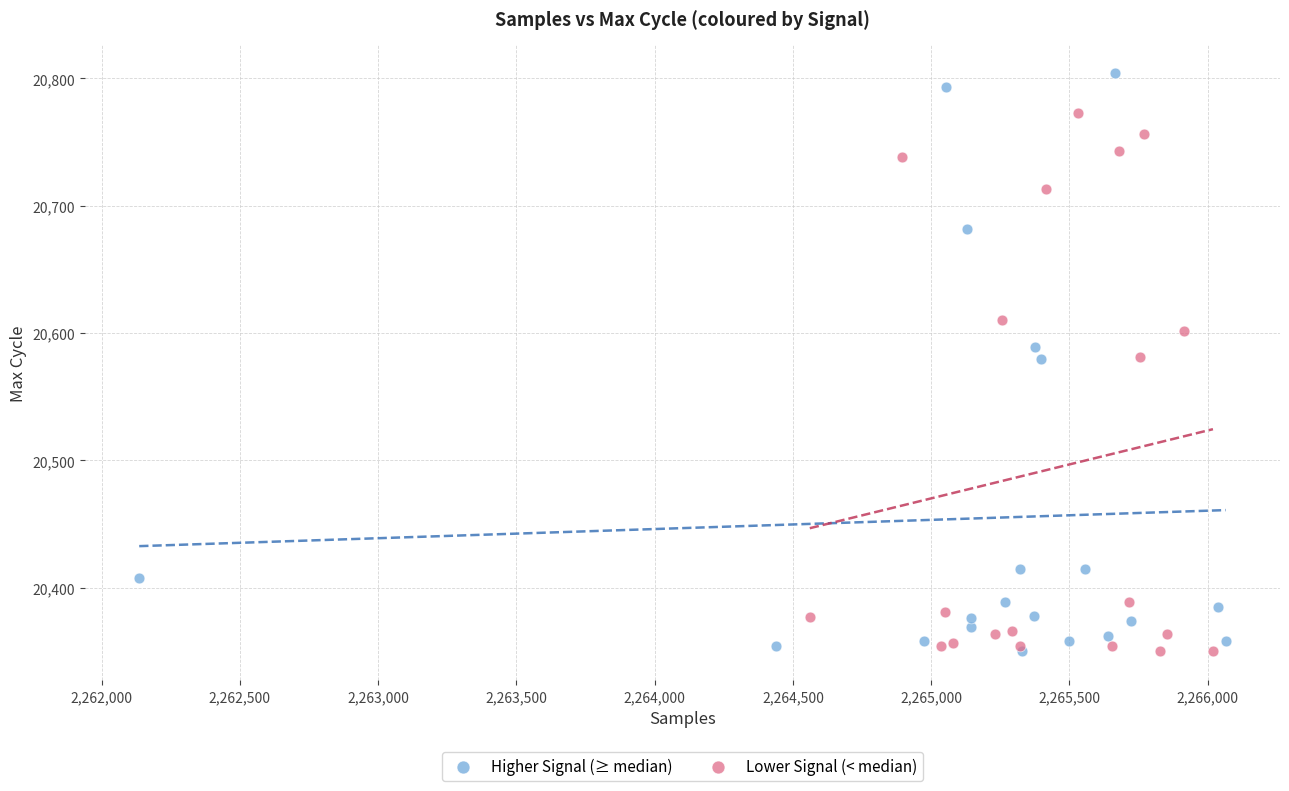

Which series contains the highest Y value?

Higher Signal (≥ median)